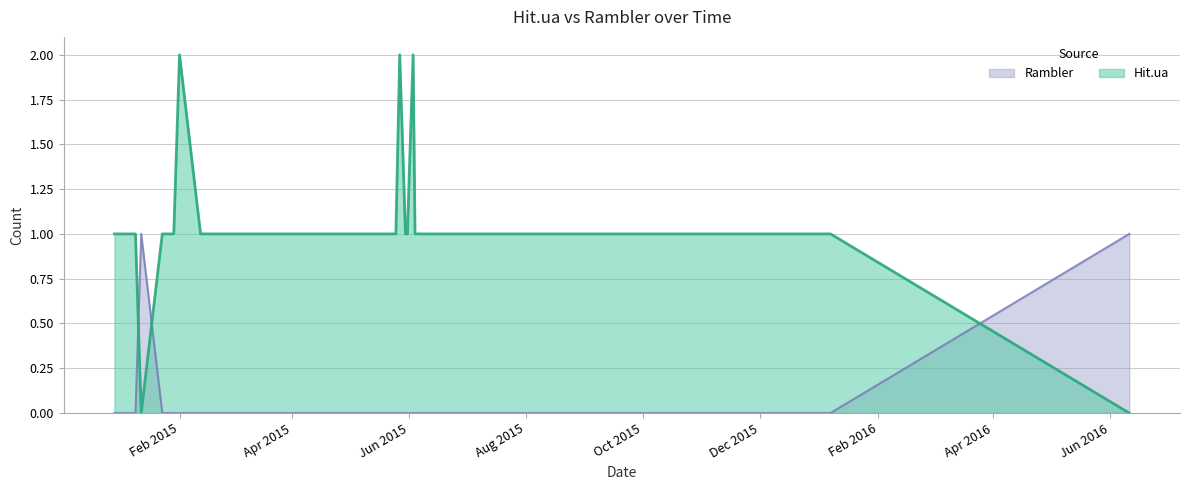

What position from the right is 2015-06-03?

14